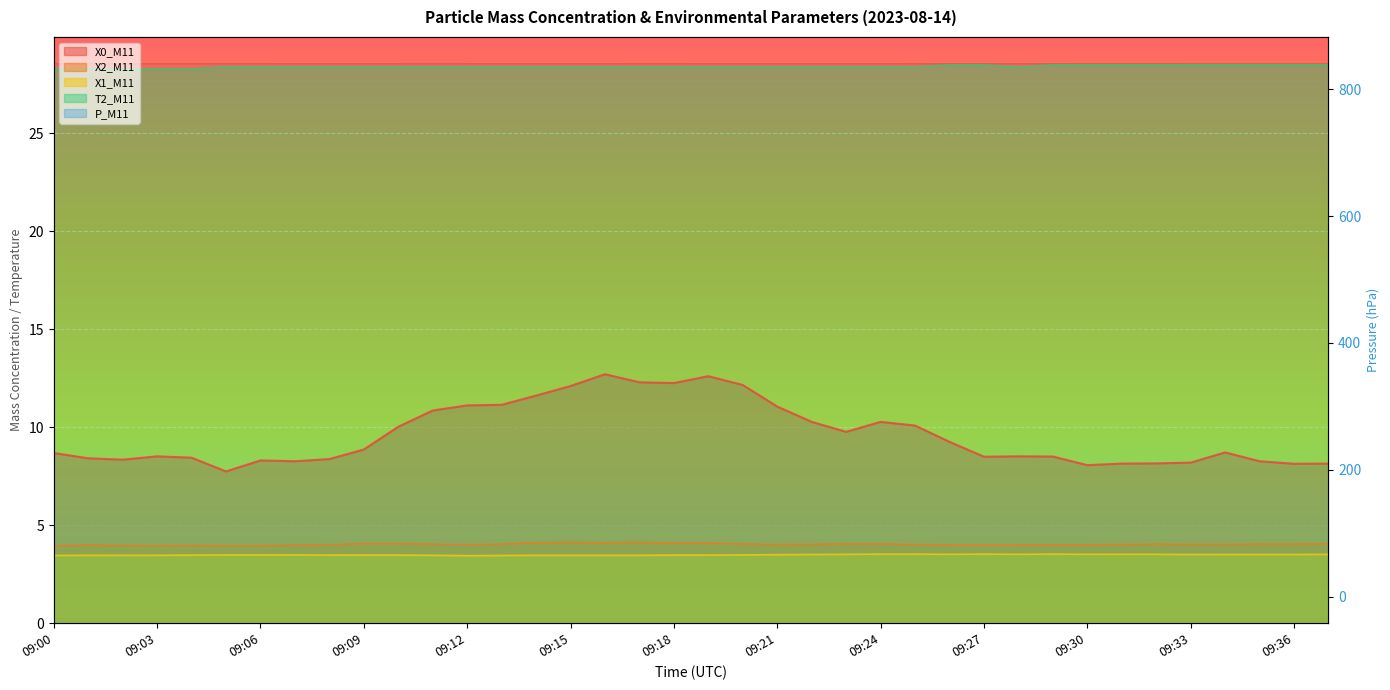

True or false: X1_M11 and X2_M11 intersect in this chart.

False